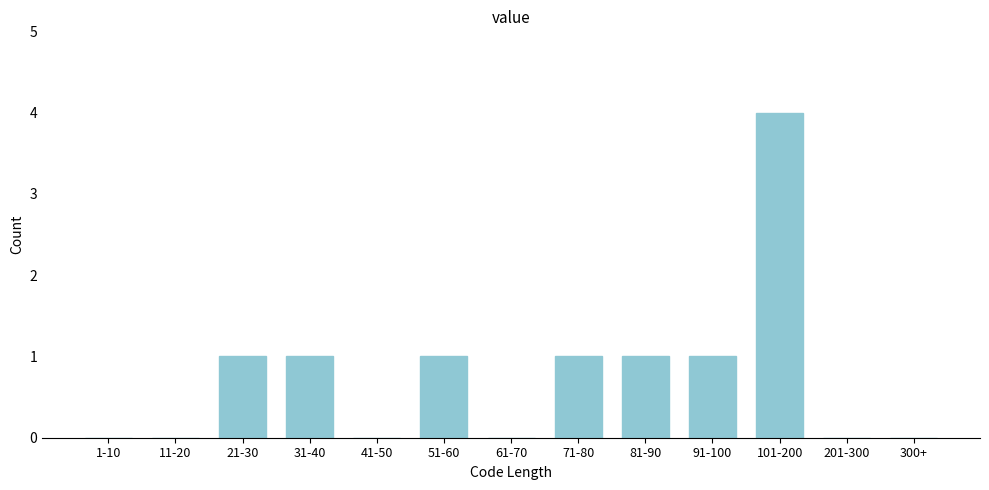

Reading left to right, list all the values displayed in this chart.

1-10=0	11-20=0	21-30=1	31-40=1	41-50=0	51-60=1	61-70=0	71-80=1	81-90=1	91-100=1	101-200=4	201-300=0	300+=0